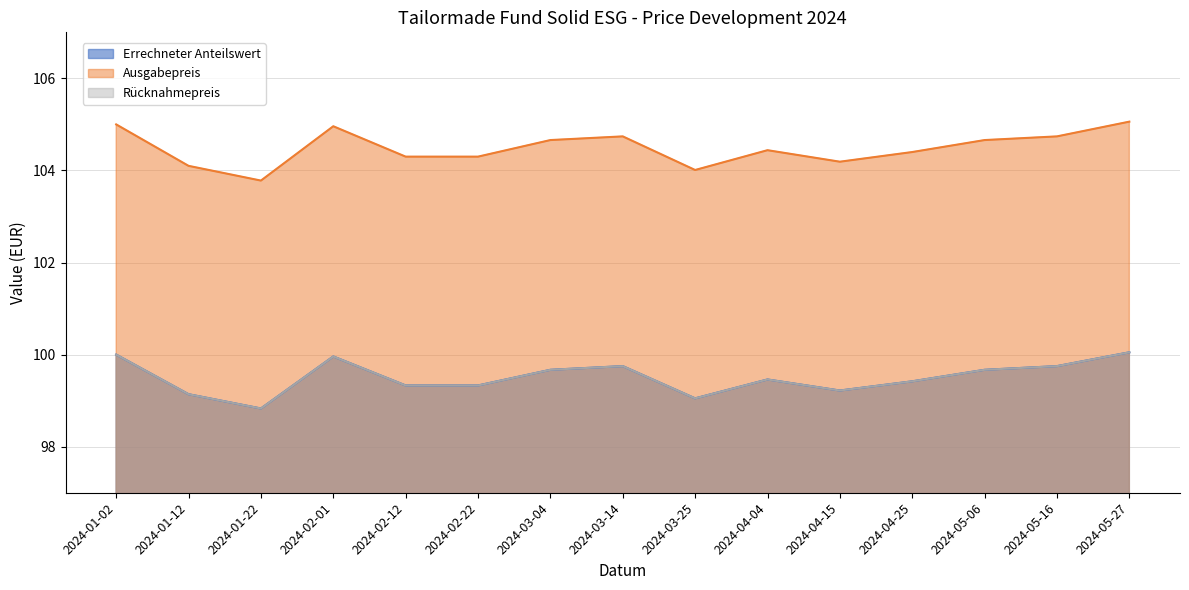

What position from the right is 2024-02-01?

12